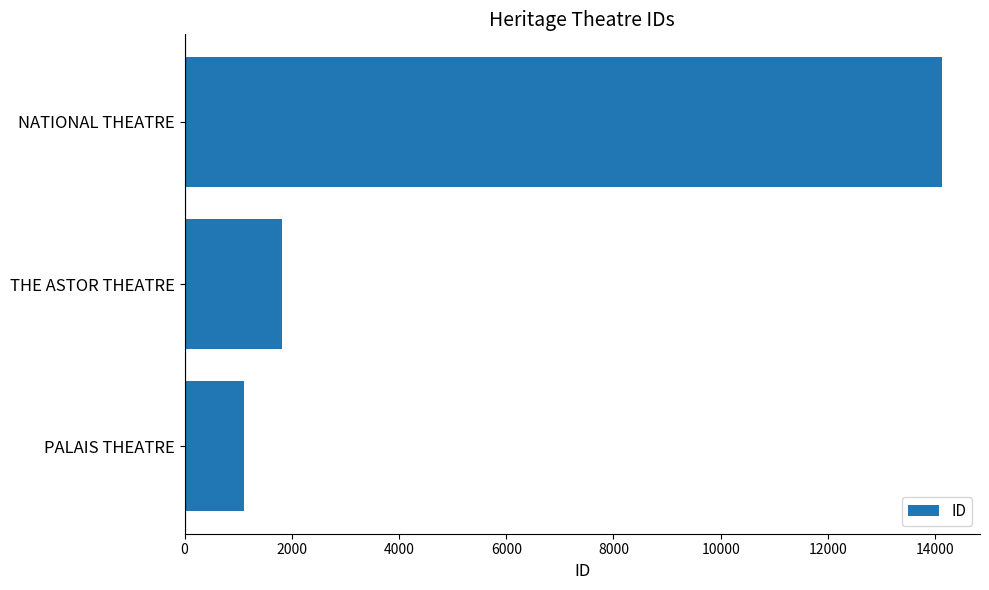

What is the sum of all values?

17063